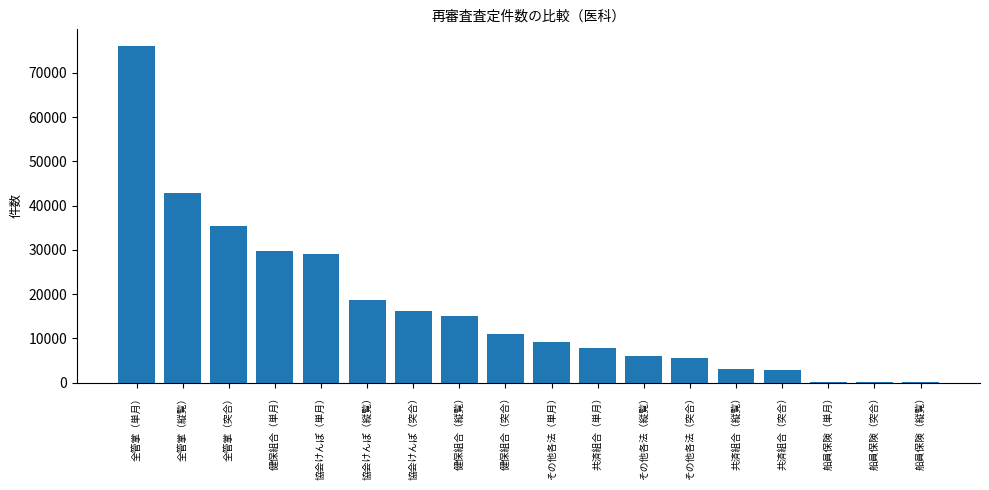

Where is the data nearest to the value 38039?

全管掌（突合）